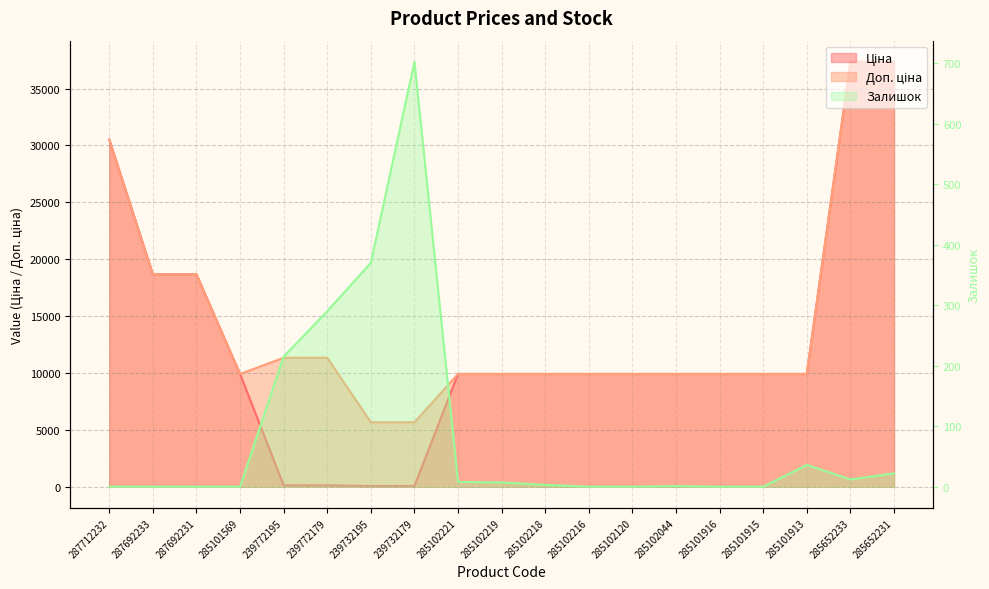

True or false: Доп. ціна and Ціна intersect in this chart.

False